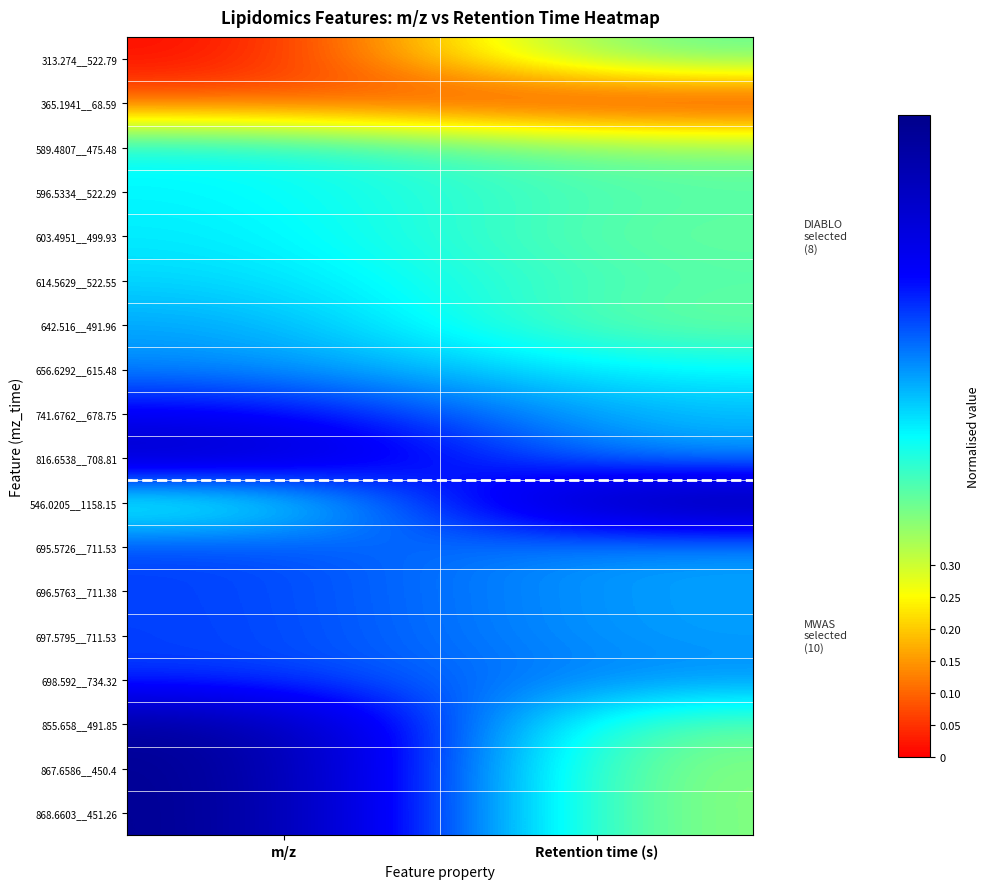

Which series changed the most between m/z and Retention time (s)?

868.6603__451.26